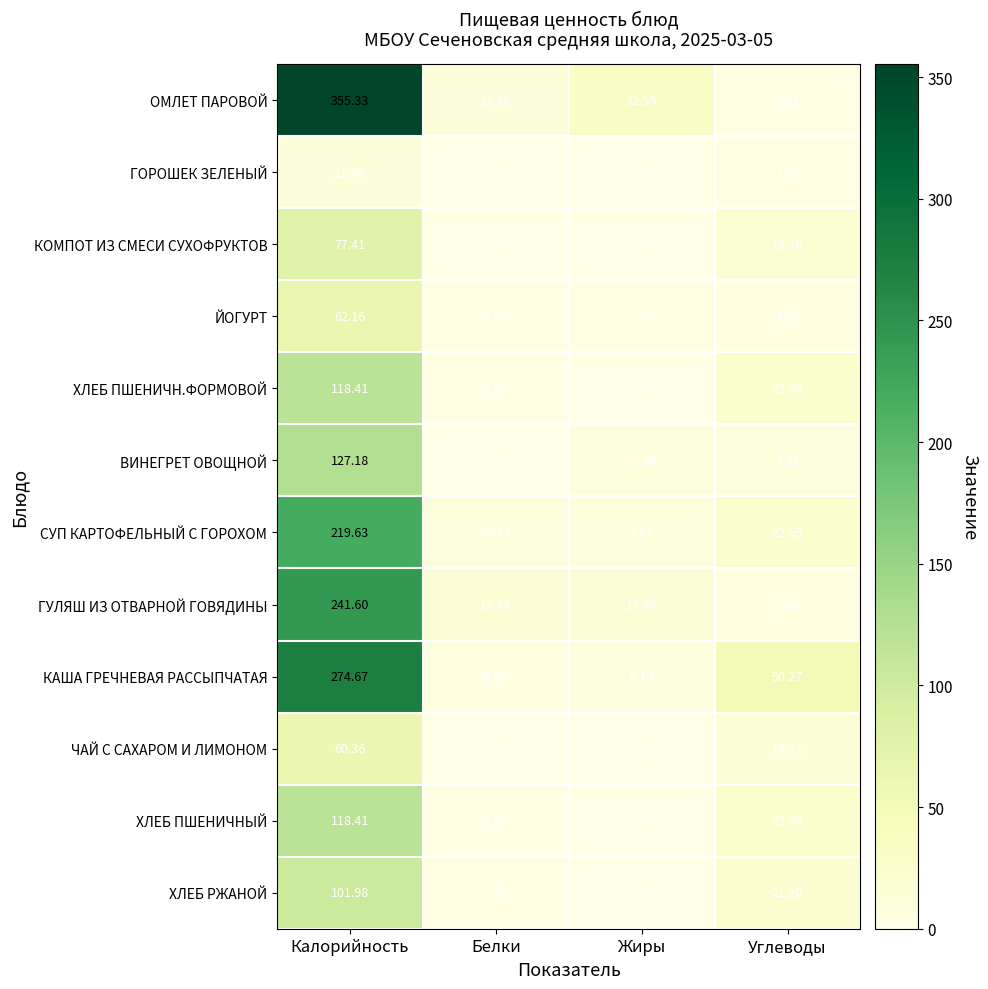

Which series has the widest spread of values?

ОМЛЕТ ПАРОВОЙ